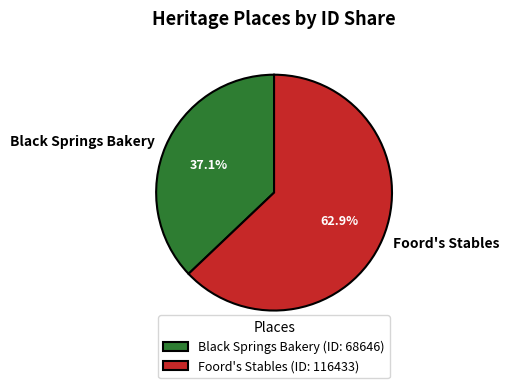

To the nearest percent, what is the average slice percentage?

50%